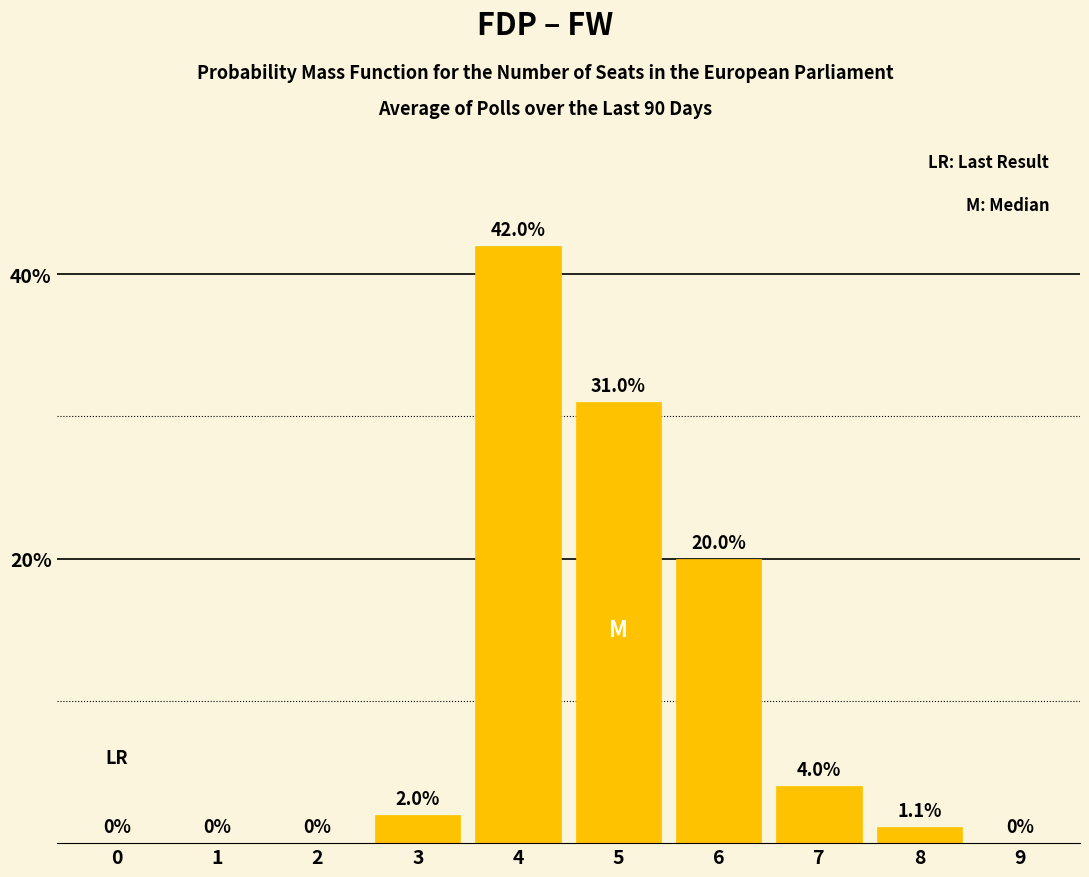

Reading left to right, what are all the values shown in this chart?

0=0.0	1=0.0	2=0.0	3=2.0	4=42.0	5=31.0	6=20.0	7=4.0	8=1.1	9=0.0